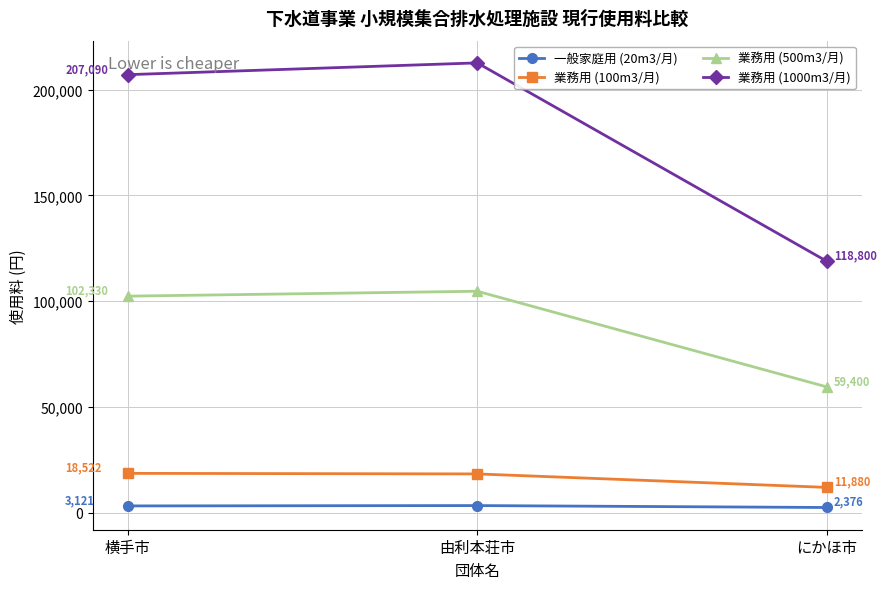

What is the sum of the 業務用 (100m3/月) values at 由利本荘市 and 横手市?

36776